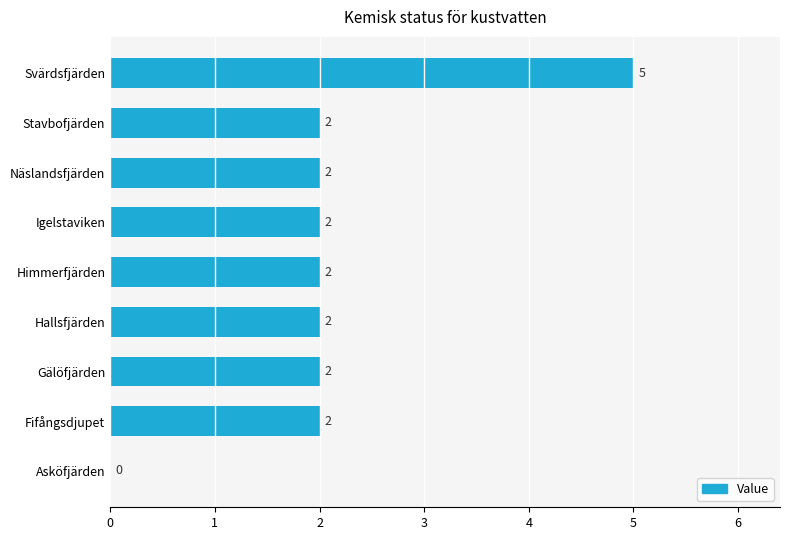

How many values are between 2 and 3?

7